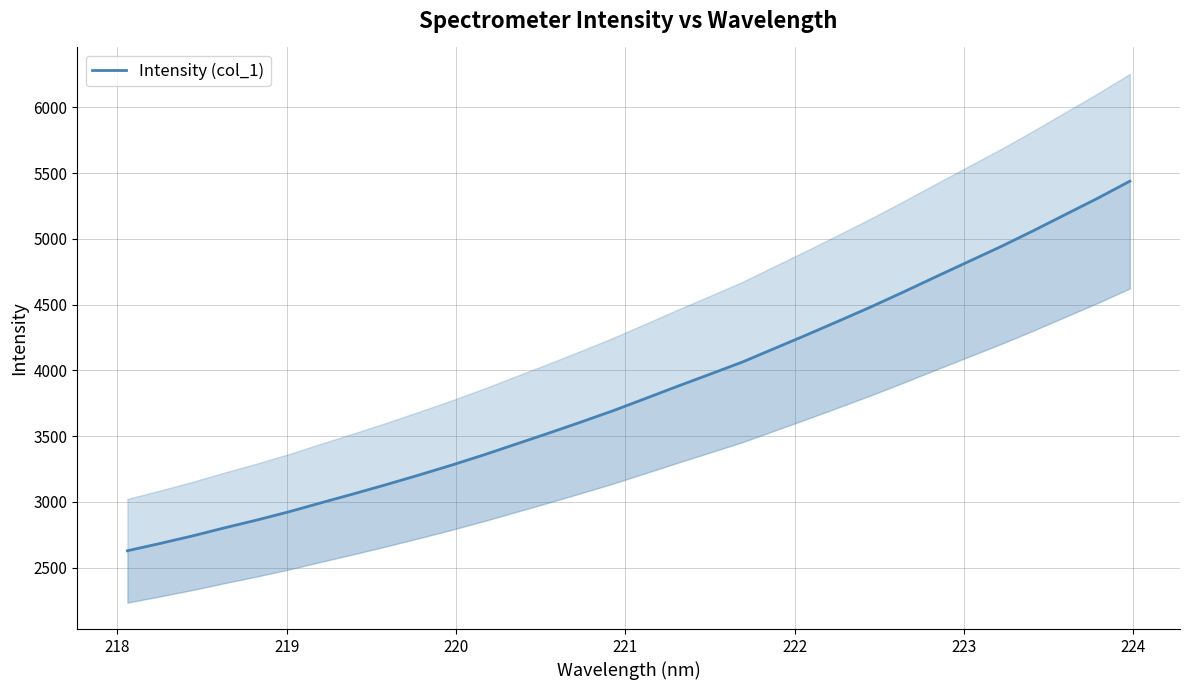

Count the number of data series in this chart.

1